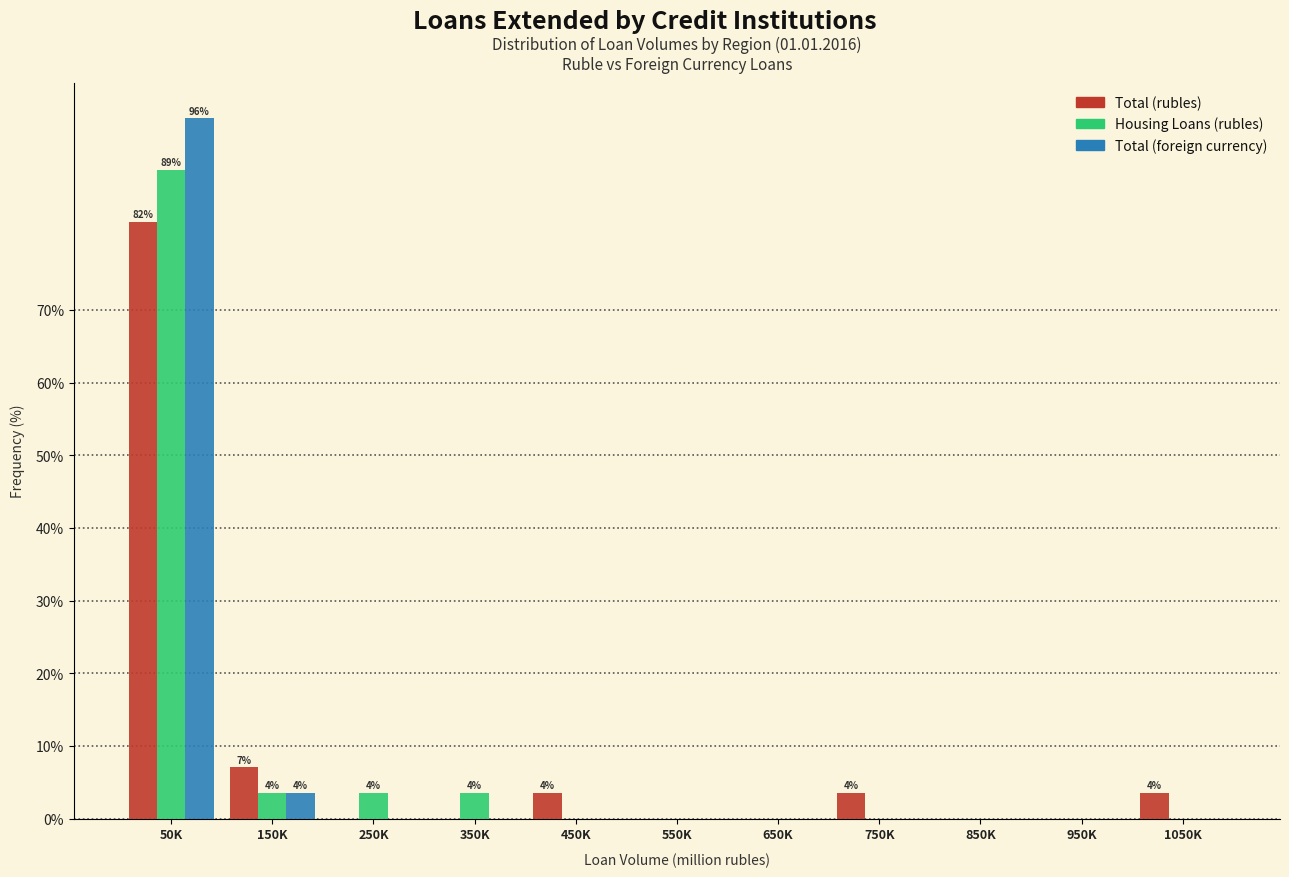

The value of Total (rubles) at 50K is 82.1. True or false?

True